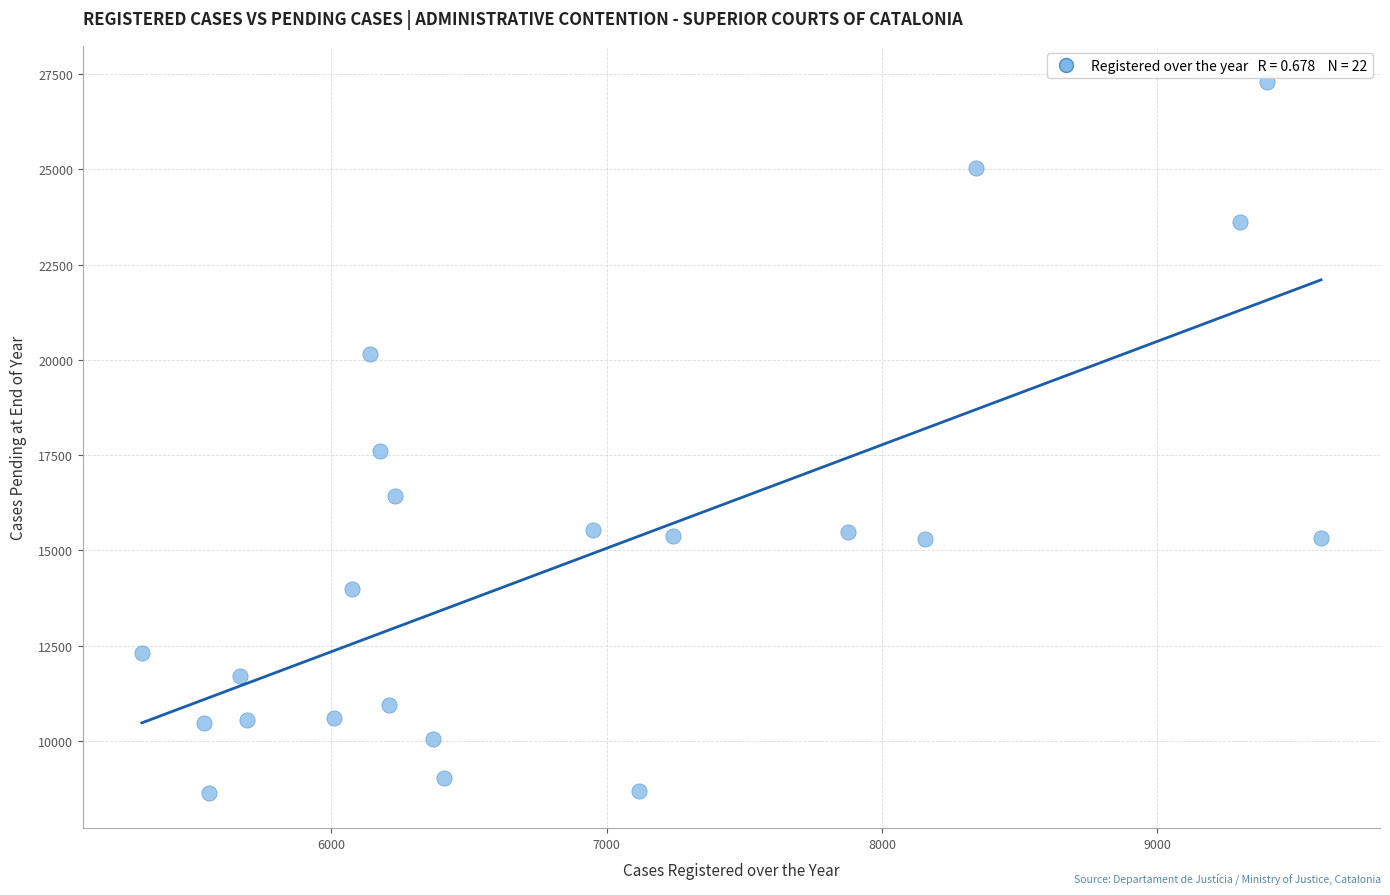

What is the range of Y values (max minus min)?

18655